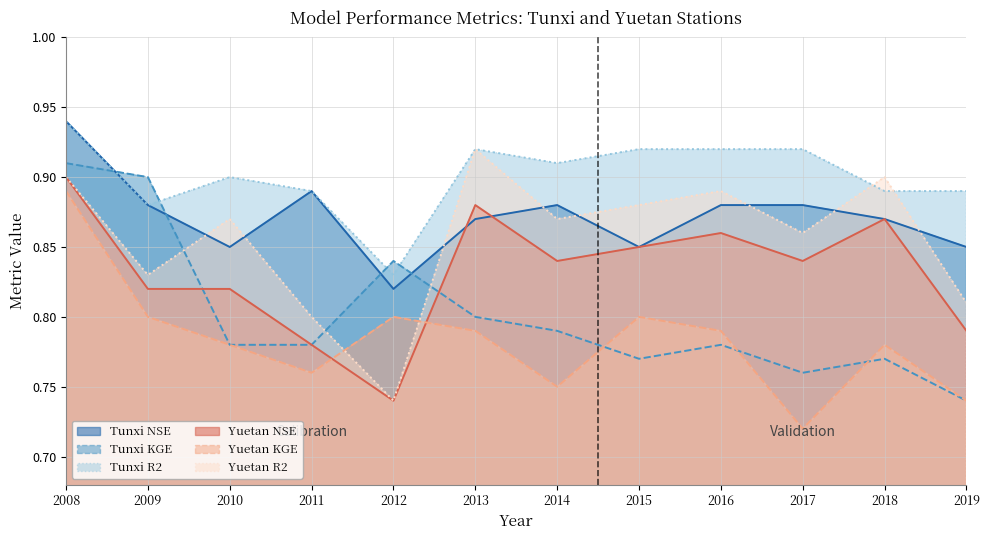

What are all the series names shown in the legend?

Tunxi NSE, Tunxi KGE, Tunxi R2, Yuetan NSE, Yuetan KGE, Yuetan R2